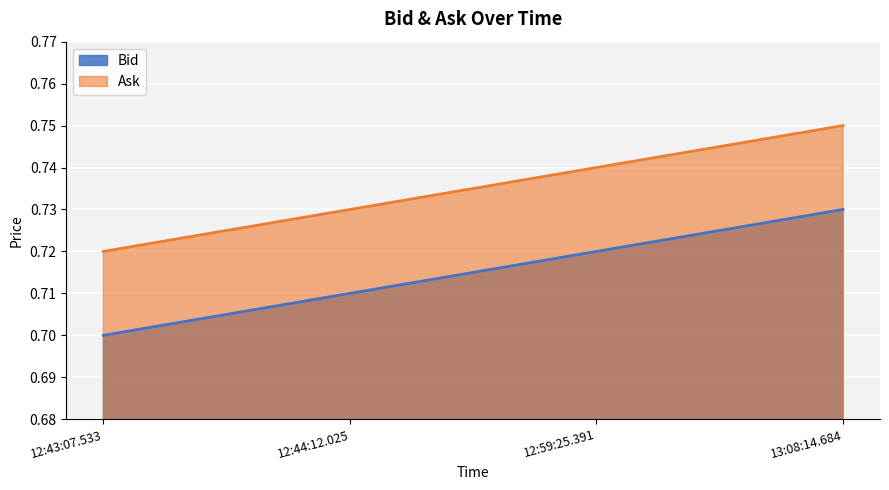

At how many categories does at least one series exceed 0?

4